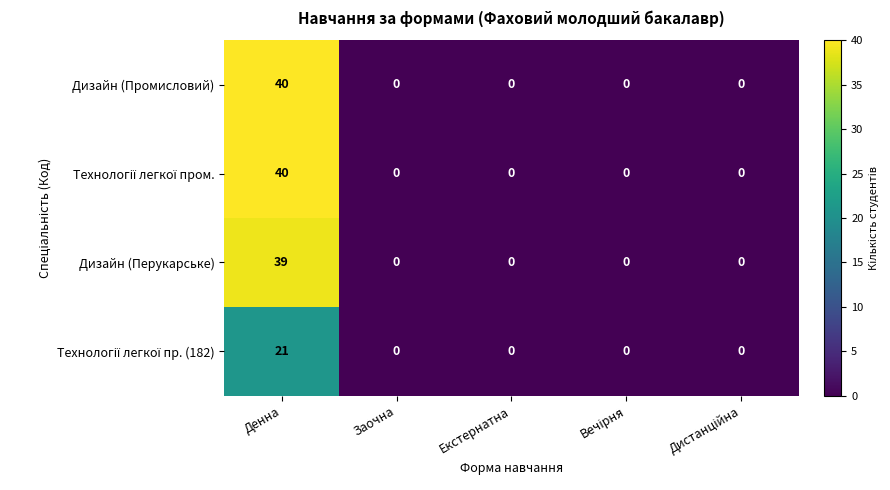

What is the difference between the highest and lowest values at Денна?

19